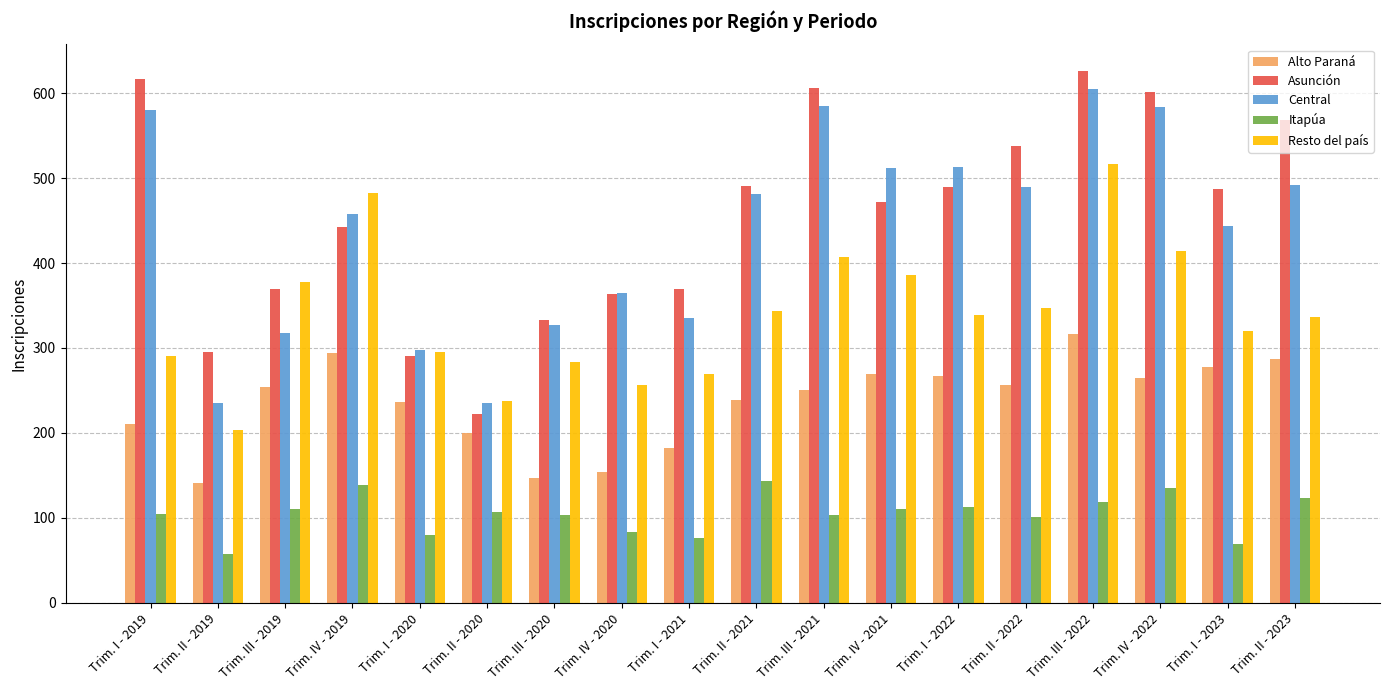

What are all the series names shown in the legend?

Alto Paraná, Asunción, Central, Itapúa, Resto del país